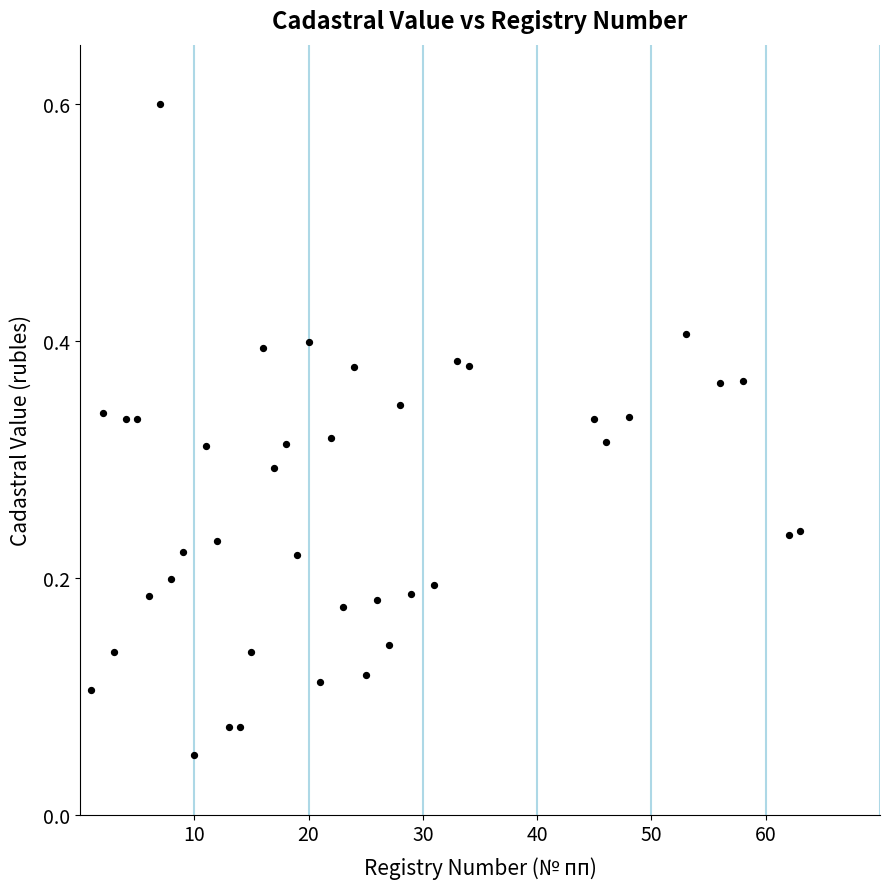

What is the range of X values (max minus min)?

62.0